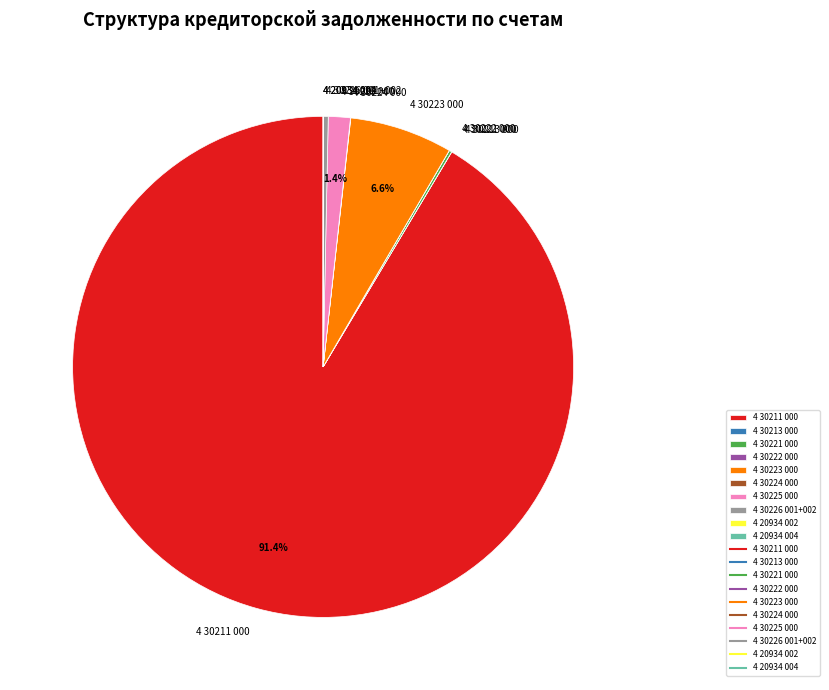

What portion of the pie excludes 4 30225 000?

98.6%